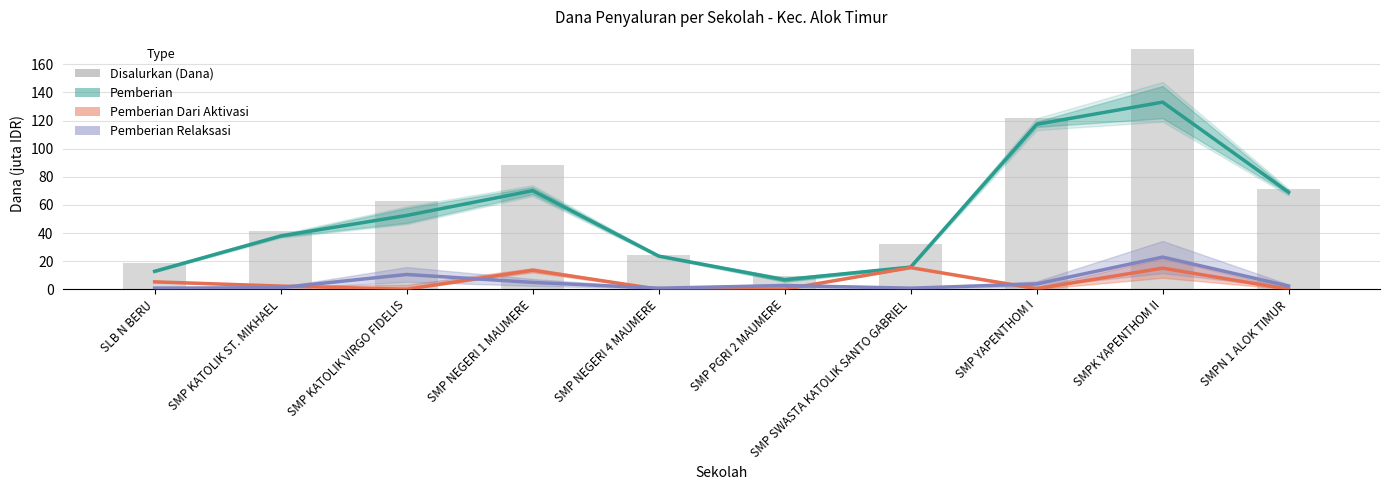

Reading left to right, transcribe all the data shown in this chart.

Pemberian: SLB N BERU=12.8	SMP KATOLIK ST. MIKHAEL=37.9	SMP KATOLIK VIRGO FIDELIS=52.5	SMP NEGERI 1 MAUMERE=70.1	SMP NEGERI 4 MAUMERE=23.6	SMP PGRI 2 MAUMERE=6.8	SMP SWASTA KATOLIK SANTO GABRIEL=15.8	SMP YAPENTHOM I=117.4	SMPK YAPENTHOM II=133.1	SMPN 1 ALOK TIMUR=69.0
Pemberian Dari Aktivasi: SLB N BERU=5.2	SMP KATOLIK ST. MIKHAEL=2.2	SMP KATOLIK VIRGO FIDELIS=0.0	SMP NEGERI 1 MAUMERE=13.5	SMP NEGERI 4 MAUMERE=0.0	SMP PGRI 2 MAUMERE=0.0	SMP SWASTA KATOLIK SANTO GABRIEL=15.4	SMP YAPENTHOM I=0.4	SMPK YAPENTHOM II=15.0	SMPN 1 ALOK TIMUR=0.0
Pemberian Relaksasi: SLB N BERU=0.8	SMP KATOLIK ST. MIKHAEL=1.1	SMP KATOLIK VIRGO FIDELIS=10.5	SMP NEGERI 1 MAUMERE=4.9	SMP NEGERI 4 MAUMERE=0.8	SMP PGRI 2 MAUMERE=2.6	SMP SWASTA KATOLIK SANTO GABRIEL=0.8	SMP YAPENTHOM I=3.8	SMPK YAPENTHOM II=22.9	SMPN 1 ALOK TIMUR=2.2
Disalurkan (Dana): SLB N BERU=18.8	SMP KATOLIK ST. MIKHAEL=41.2	SMP KATOLIK VIRGO FIDELIS=63.0	SMP NEGERI 1 MAUMERE=88.5	SMP NEGERI 4 MAUMERE=24.4	SMP PGRI 2 MAUMERE=9.4	SMP SWASTA KATOLIK SANTO GABRIEL=31.9	SMP YAPENTHOM I=121.5	SMPK YAPENTHOM II=171.0	SMPN 1 ALOK TIMUR=71.2